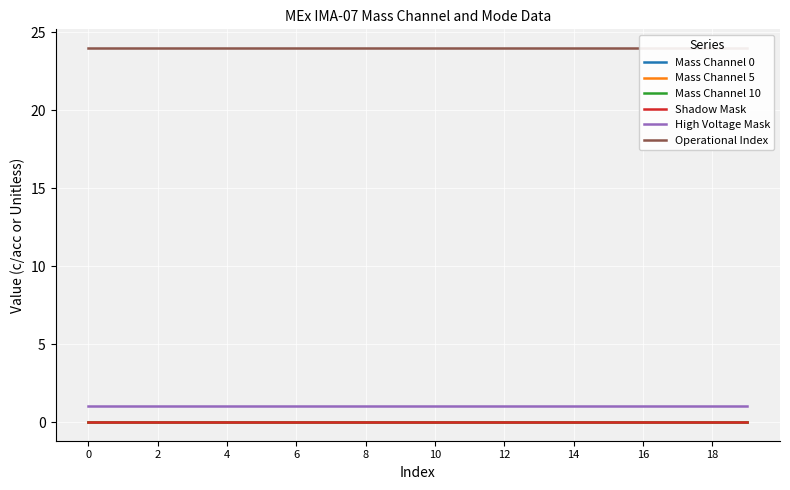

What is the maximum value shown in the chart?

24